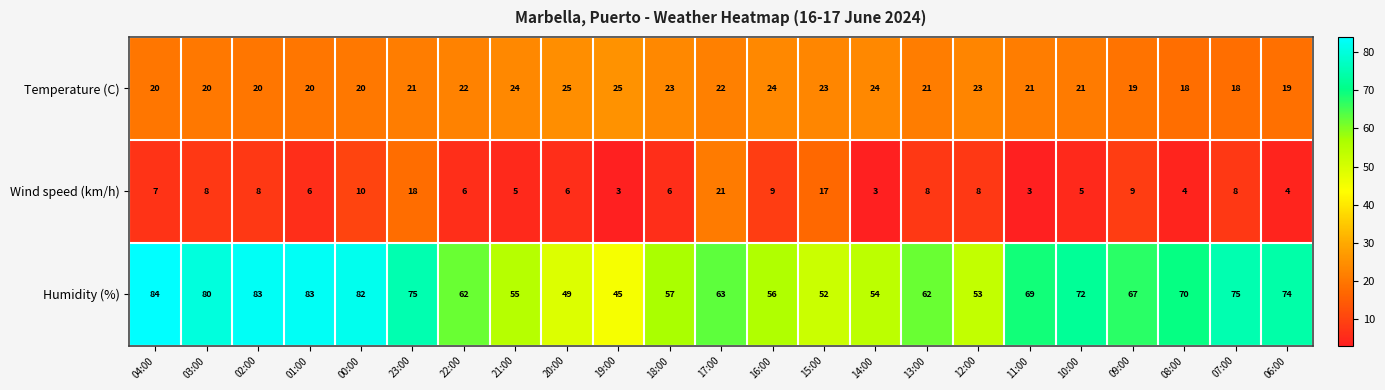

Which series has the largest range (max minus min)?

Humidity (%)